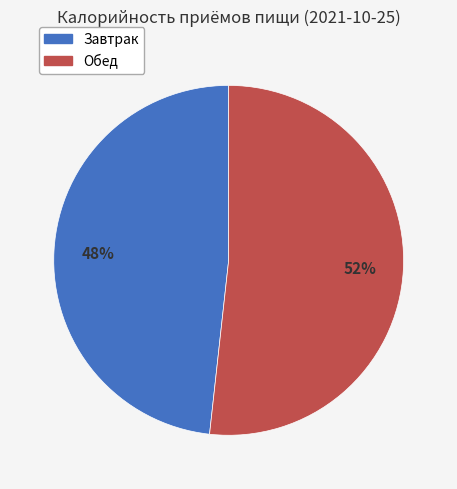

How many segments does this pie chart have?

2